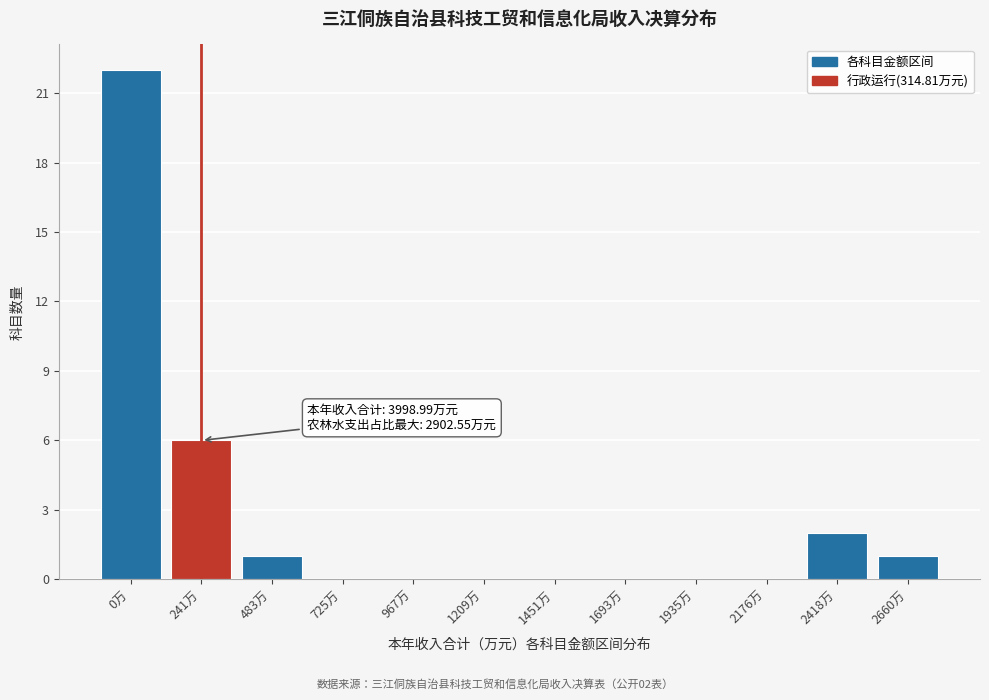

Reading right to left, what are all the values shown in this chart?

2660万=1	2418万=2	2176万=0	1935万=0	1693万=0	1451万=0	1209万=0	967万=0	725万=0	483万=1	241万=6	0万=22